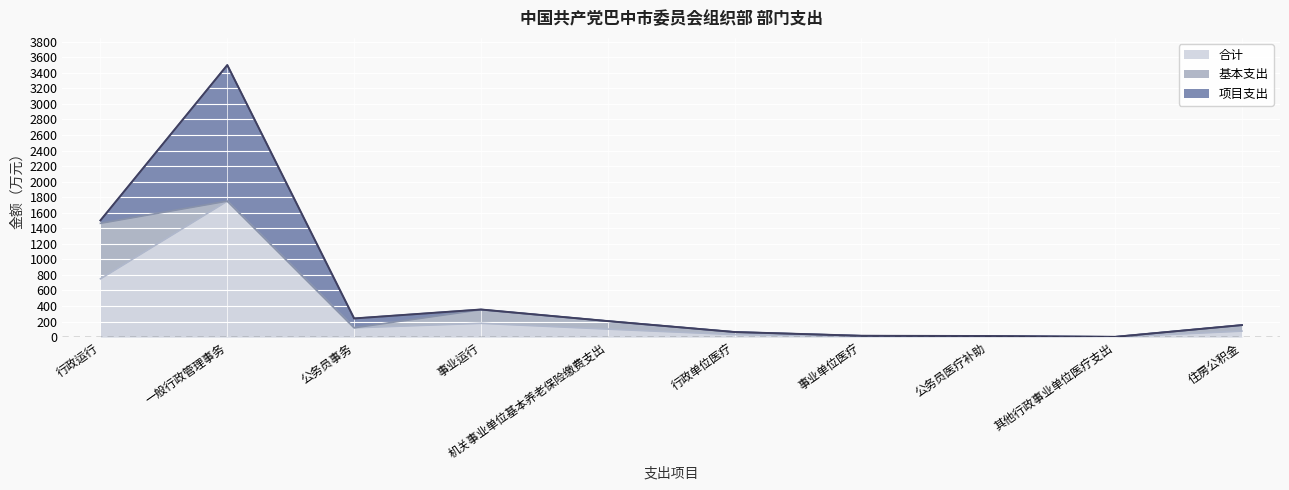

What is the spread (max minus min) of values at 一般行政管理事务?

1750.0